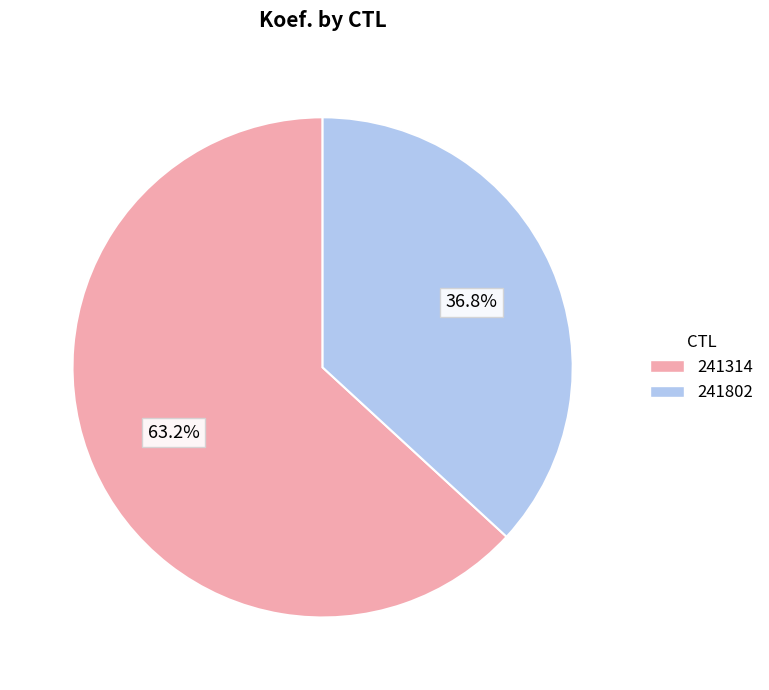

True or false: 241802 accounts for 30% of the total.

False